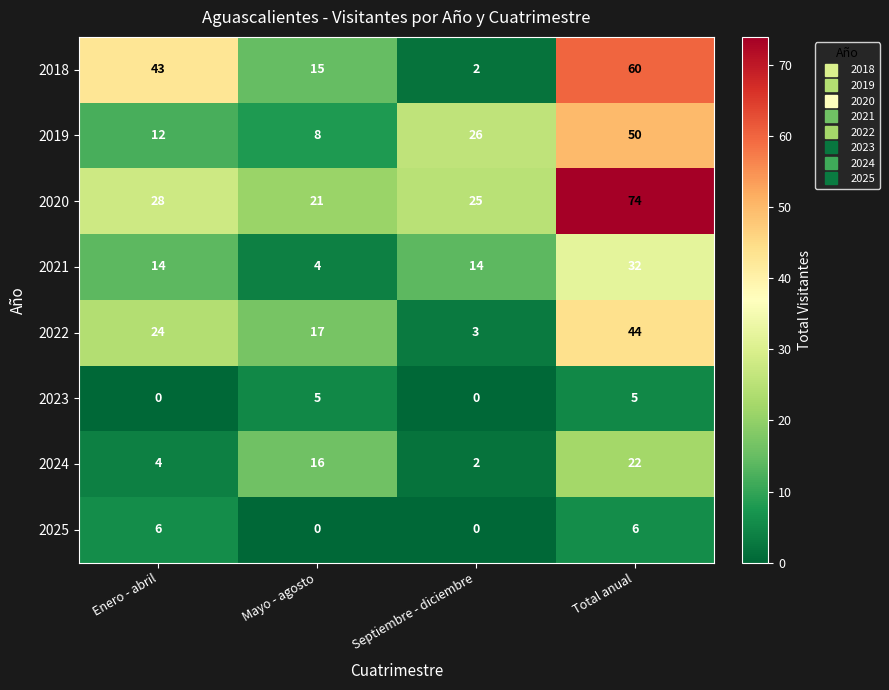

Which series has the widest spread of values?

2018